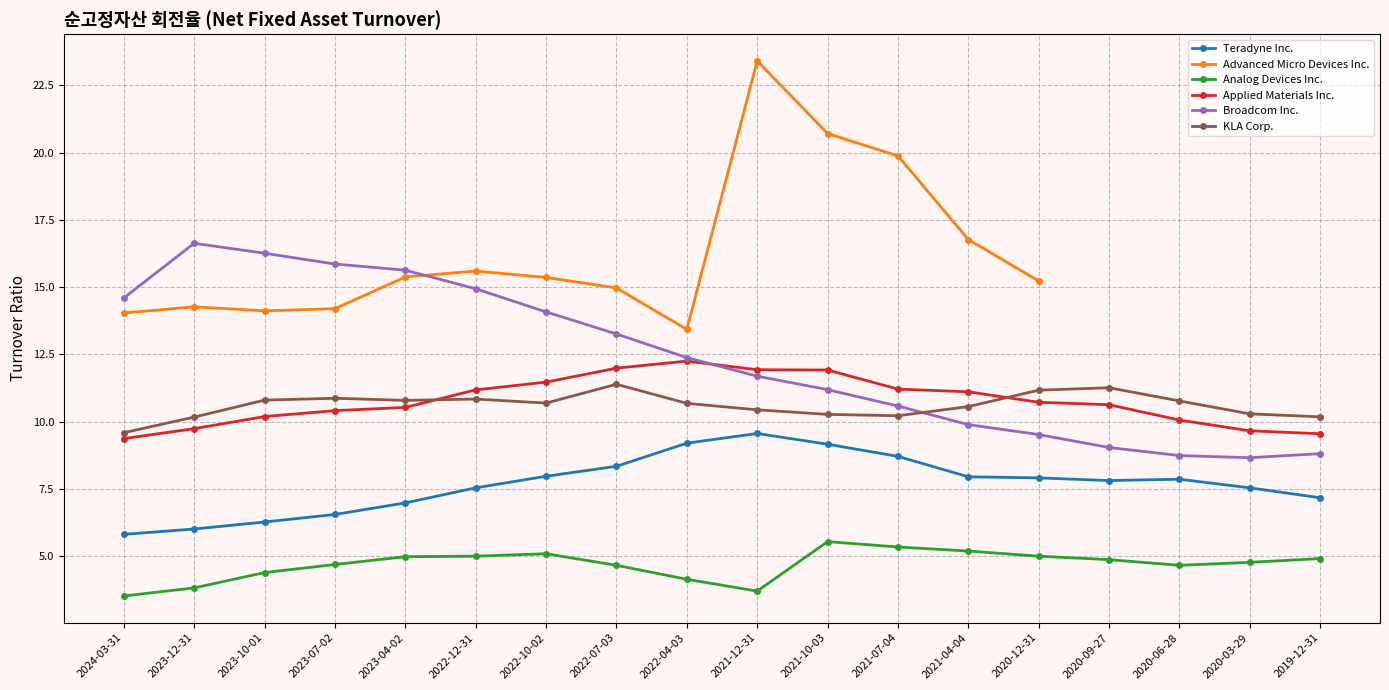

At which label is Advanced Micro Devices Inc. closest to 18?

2021-04-04